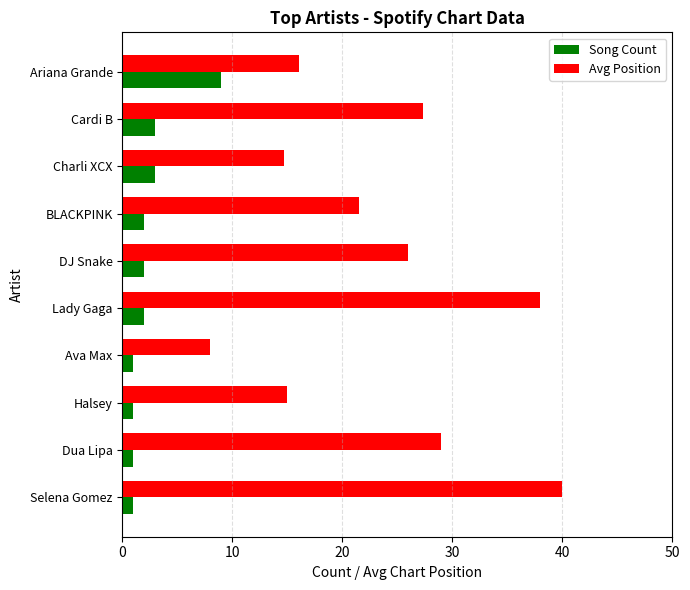

What is the total value across all series at Cardi B?

30.3